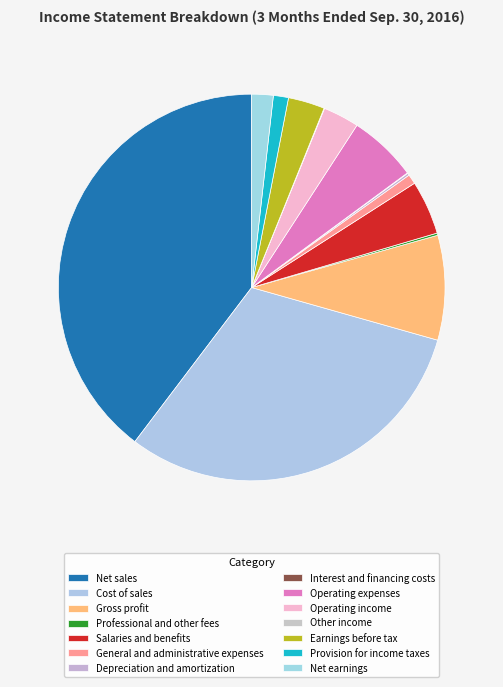

Which has a higher value, Gross profit or Operating income?

Gross profit